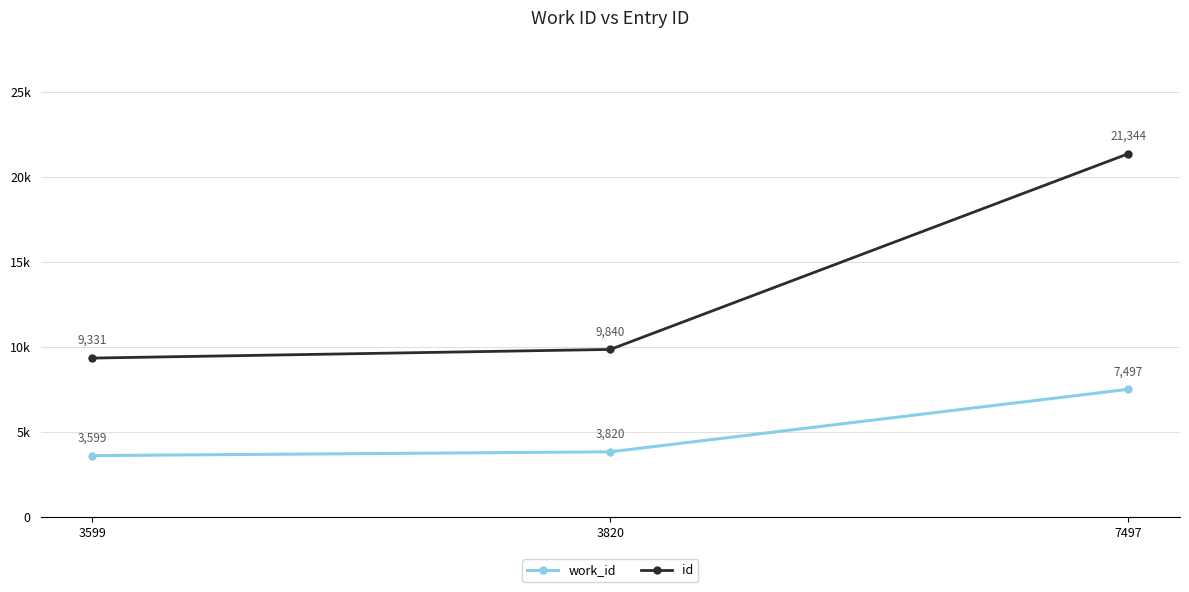

What is the sum of the id values at 7497 and 3599?

30675